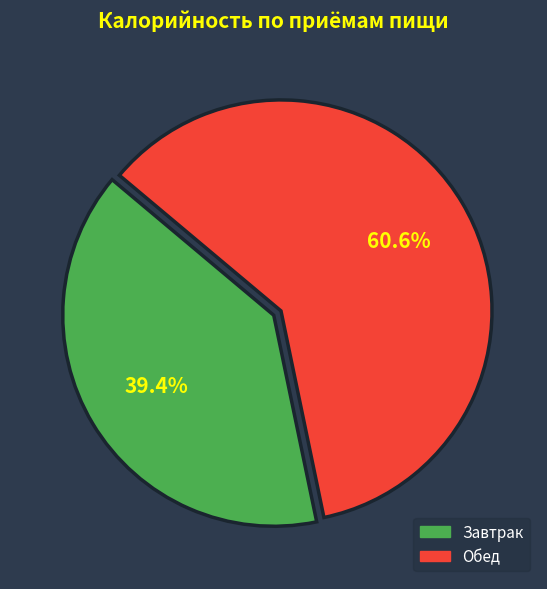

To the nearest percent, what portion does Завтрак represent?

39%